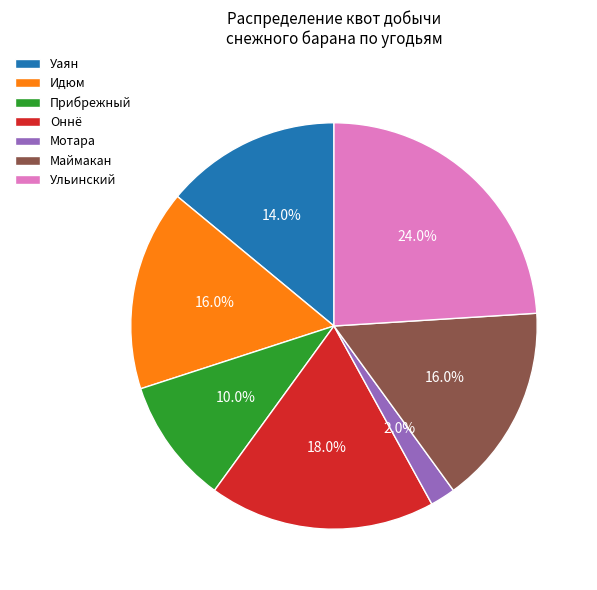

Which has a higher value, Ульинский or Оннё?

Ульинский